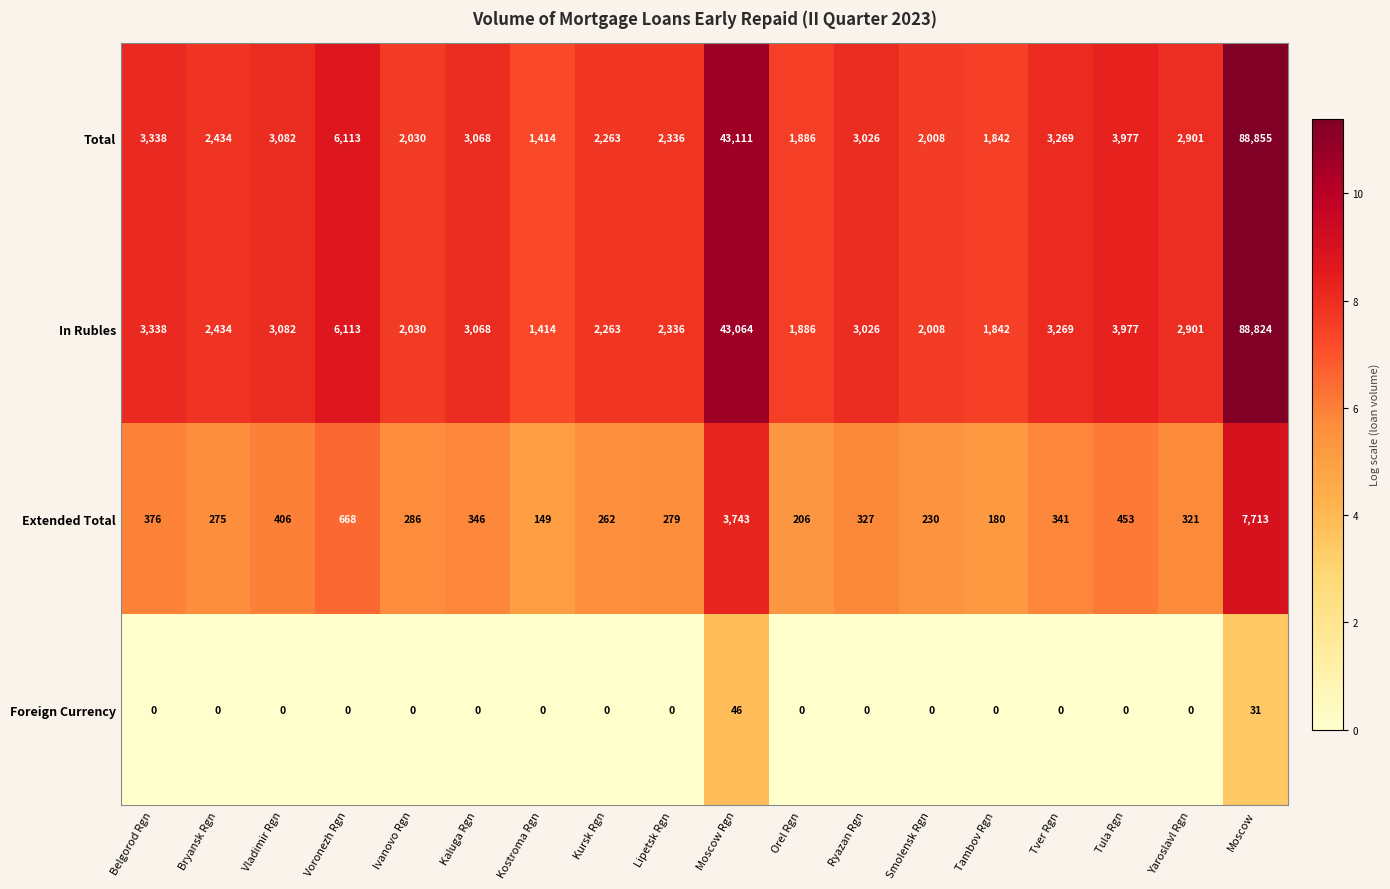

At which label does Extended Total first exceed 327?

Belgorod Rgn